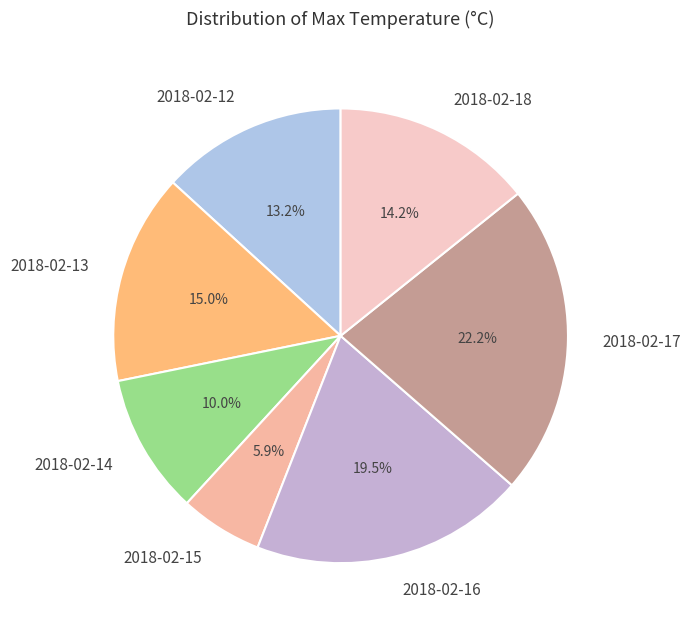

What percentage is the 2018-02-14 slice, to the nearest percent?

10%